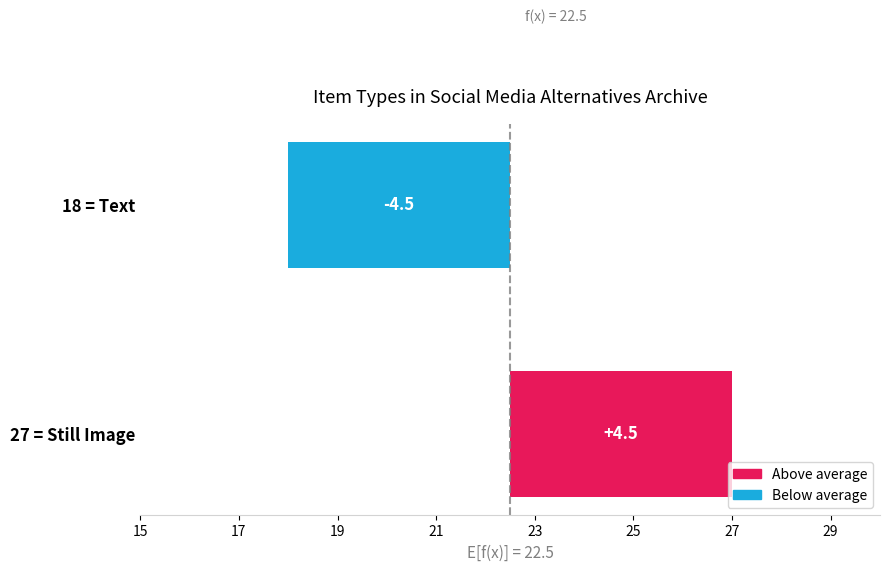

What is the difference between the maximum and minimum values?

9.0